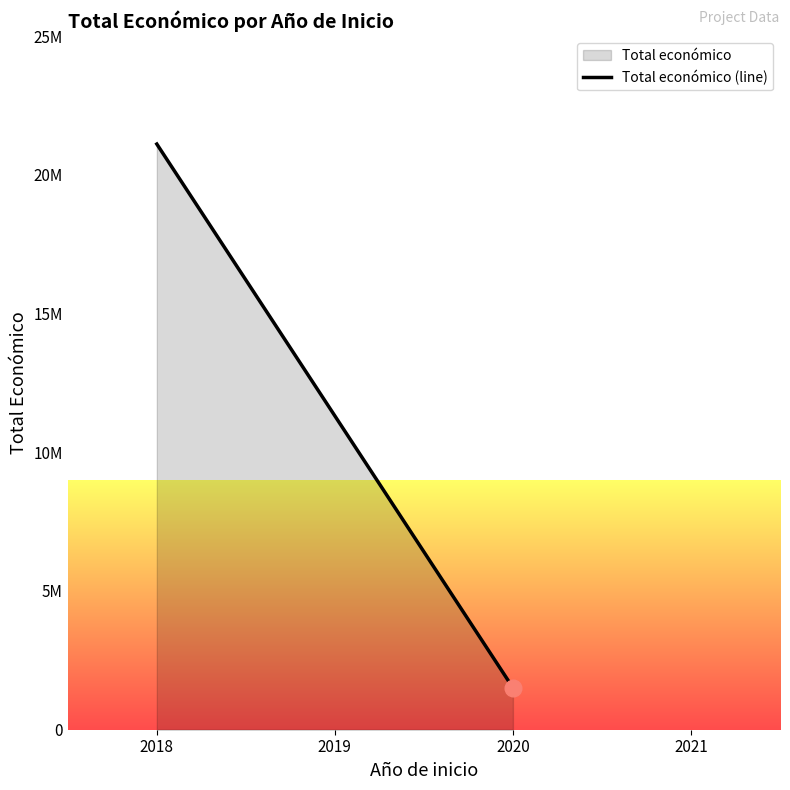

The value at 2018 is 21107222. True or false?

True